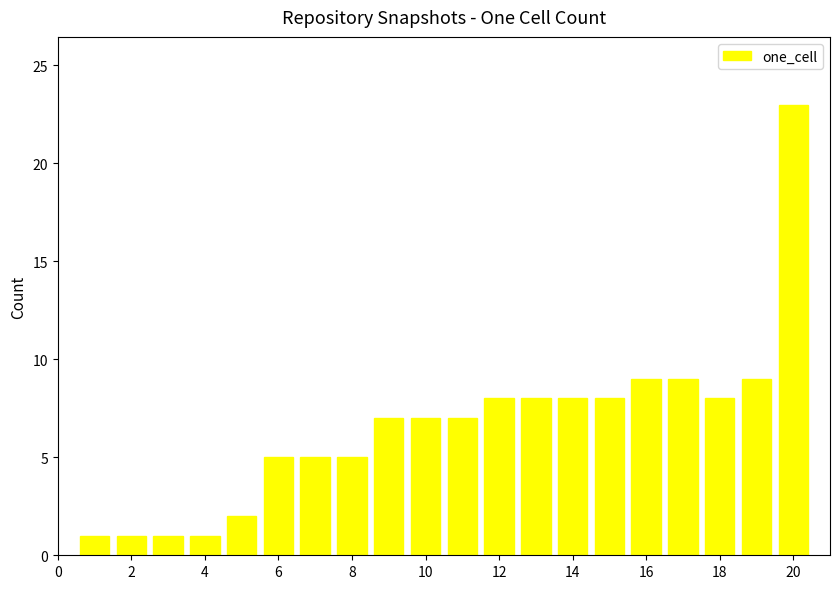

What is the difference between the second highest and minimum values?

8